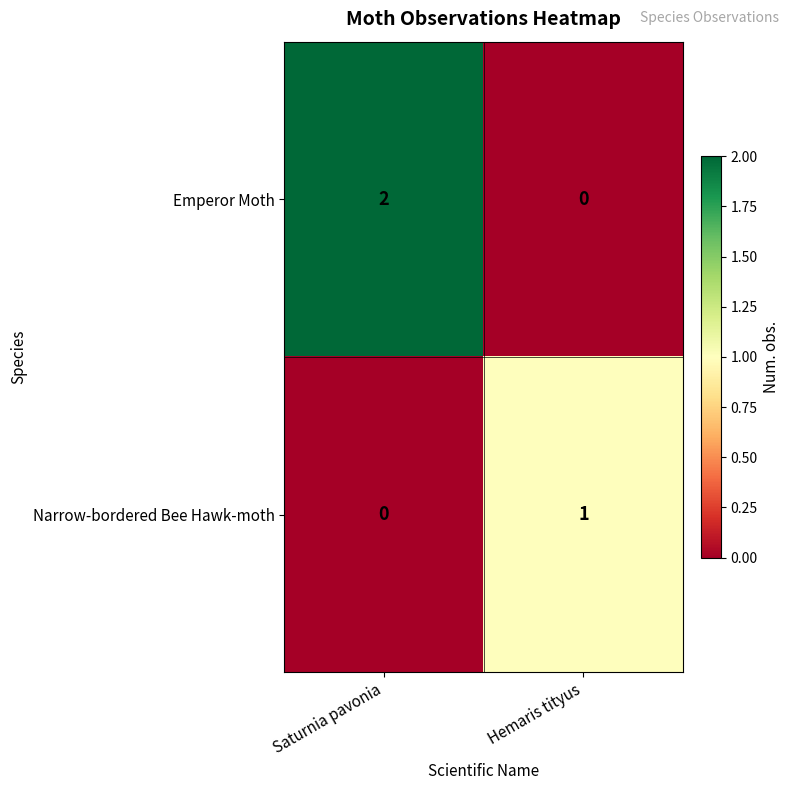

Which series has the largest range (max minus min)?

Emperor Moth